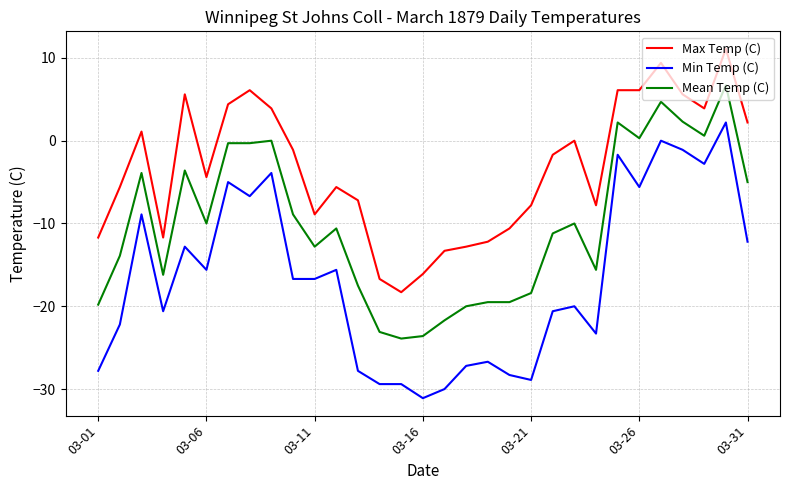

What is the difference between the maximum and minimum values in the Max Temp (C) series?

29.4